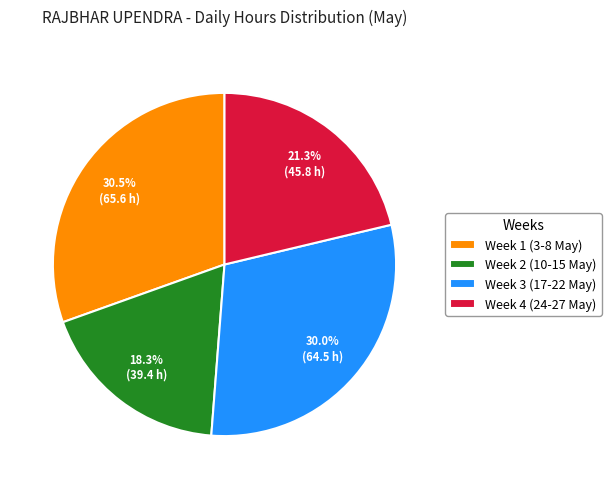

Do Week 1 (3-8 May) and Week 4 (24-27 May) together represent more than half of the pie?

Yes